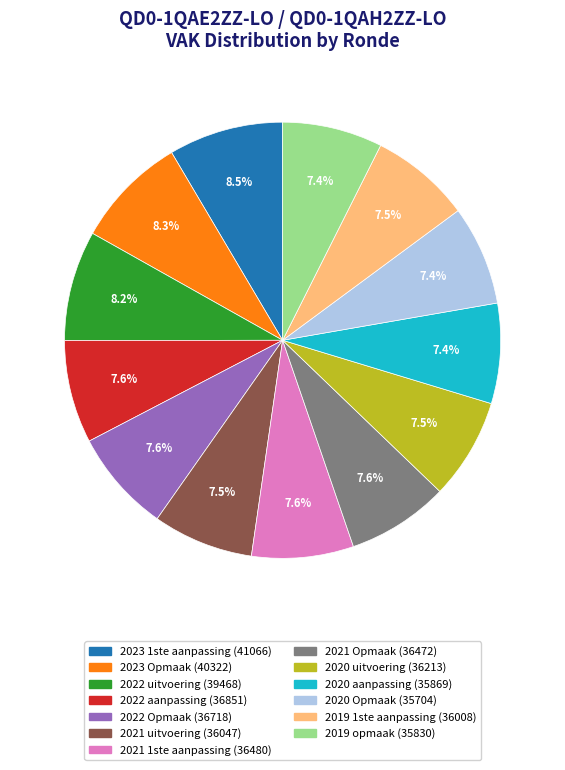

Approximately how many times larger is the value at 2023 1ste aanpassing compared to 2019 opmaak?

1.1